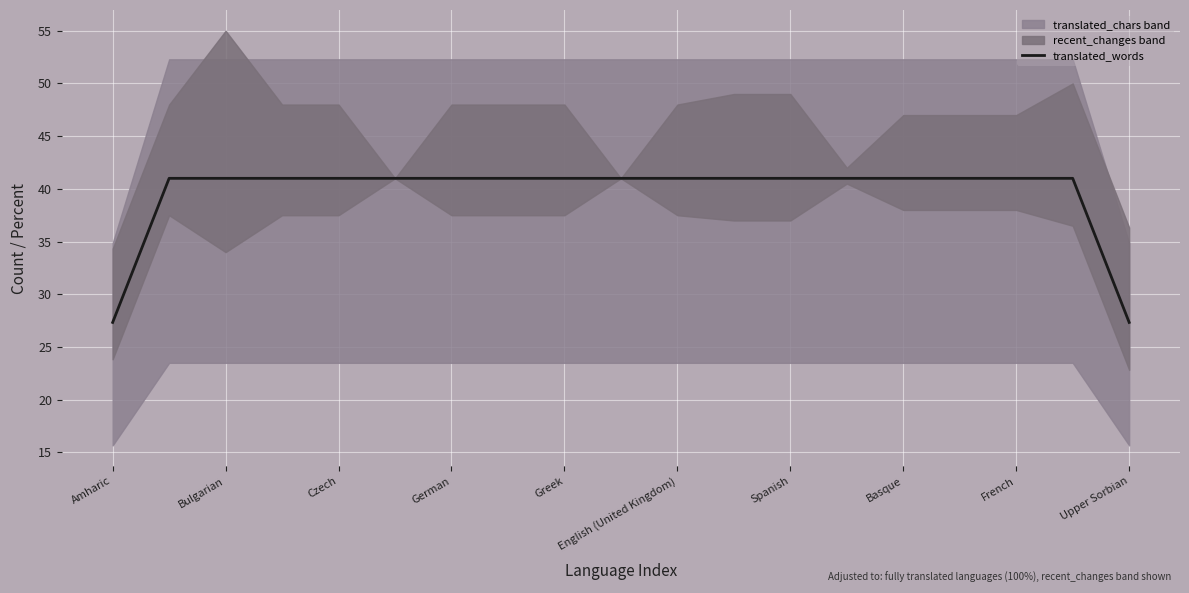

Does the chart display data point markers on the line(s)?

No